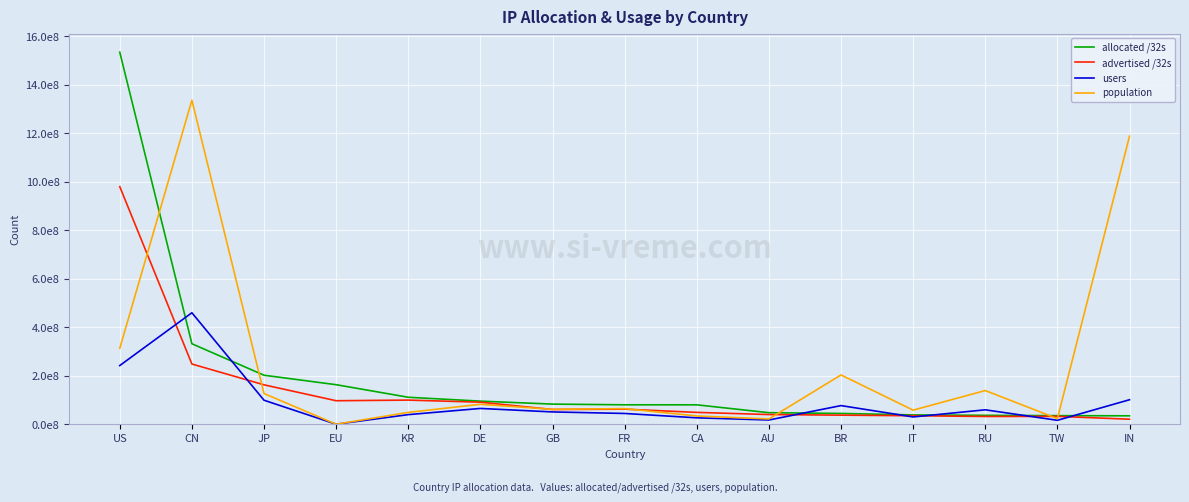

Is it true that allocated /32s equals 95179768 at DE?

True